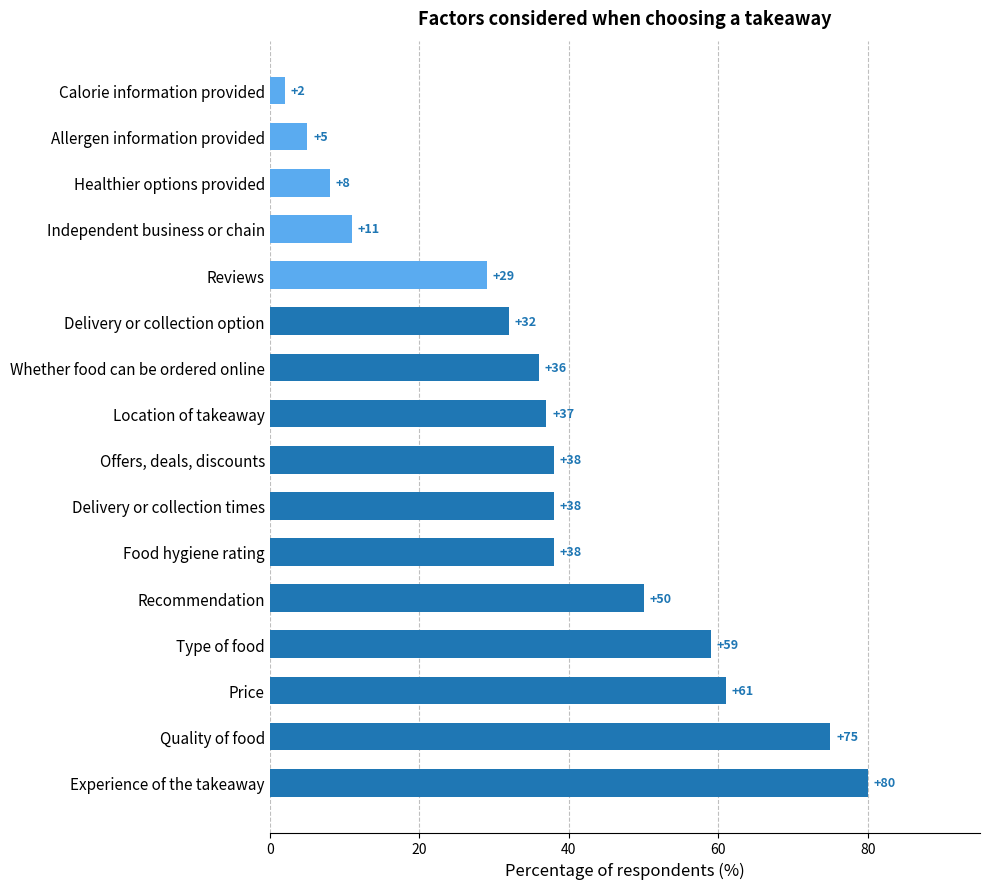

Reading top to bottom, what are all the values shown in this chart?

2	5	8	11	29	32	36	37	38	38	38	50	59	61	75	80